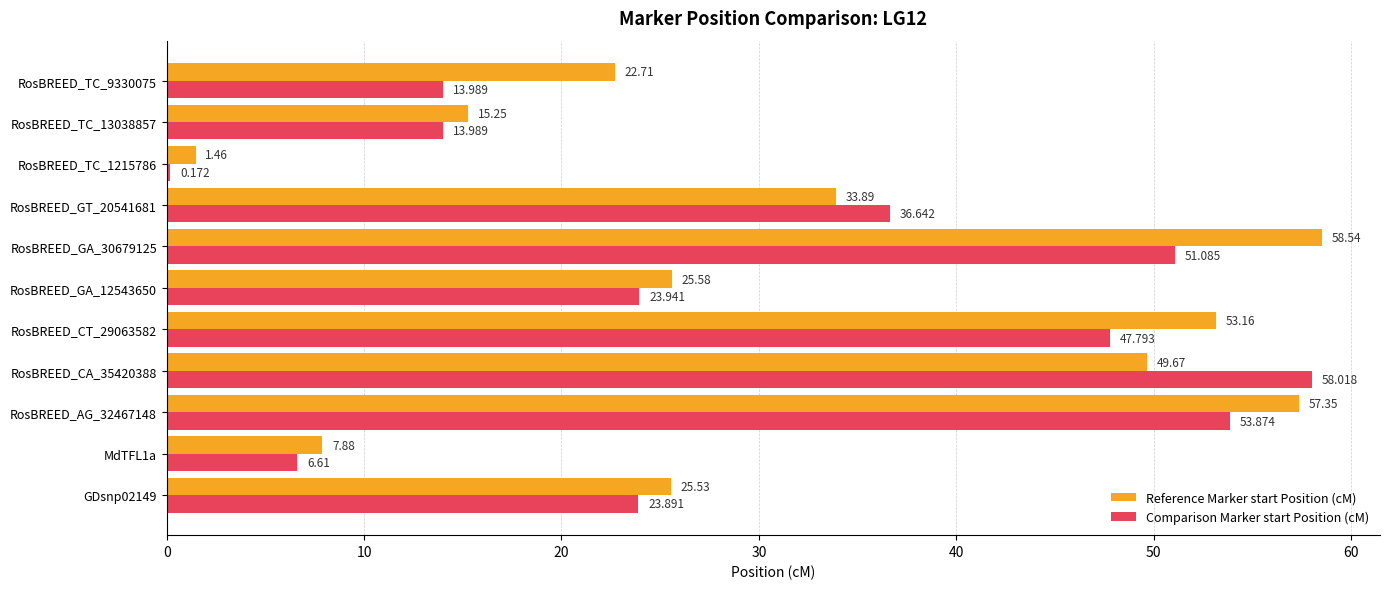

Which series has the largest range (max minus min)?

Comparison Marker start Position (cM)